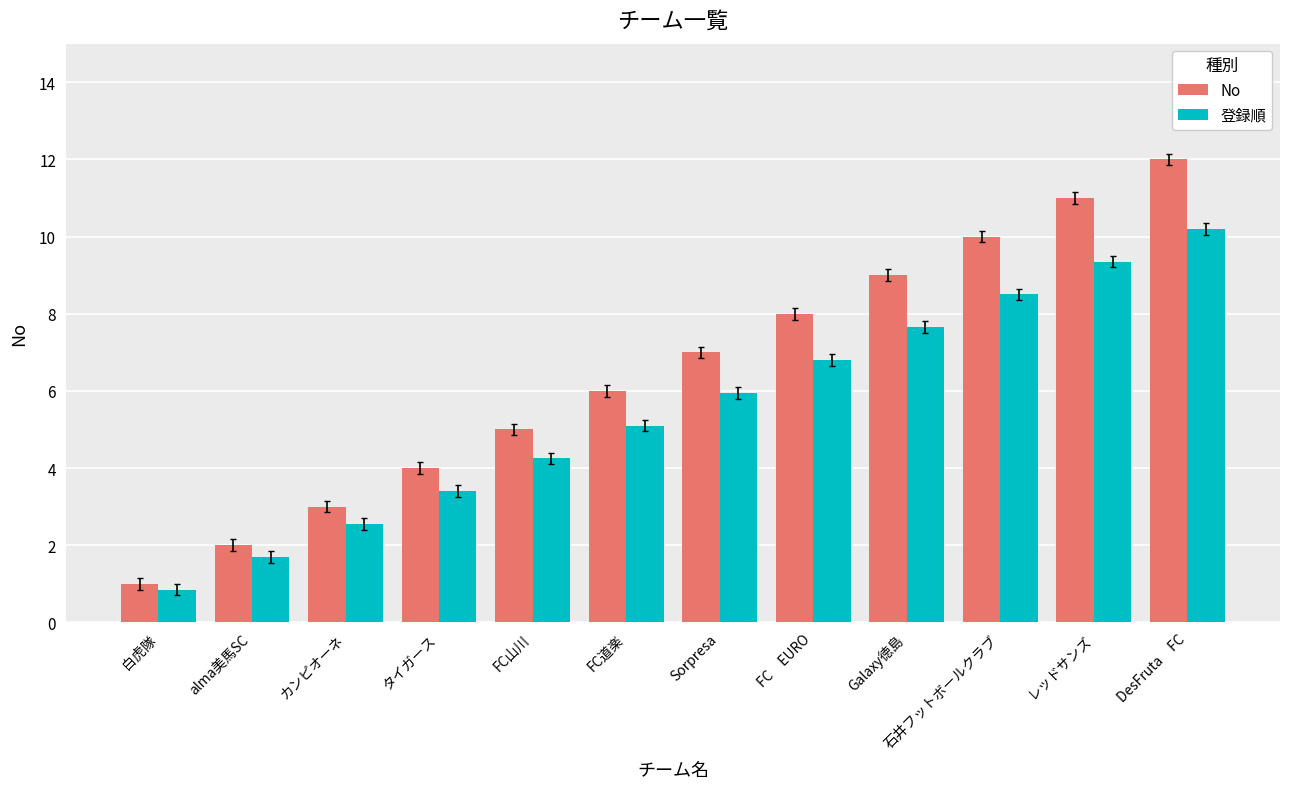

Between alma美馬SC and DesFruta　FC, which series saw the biggest shift?

No